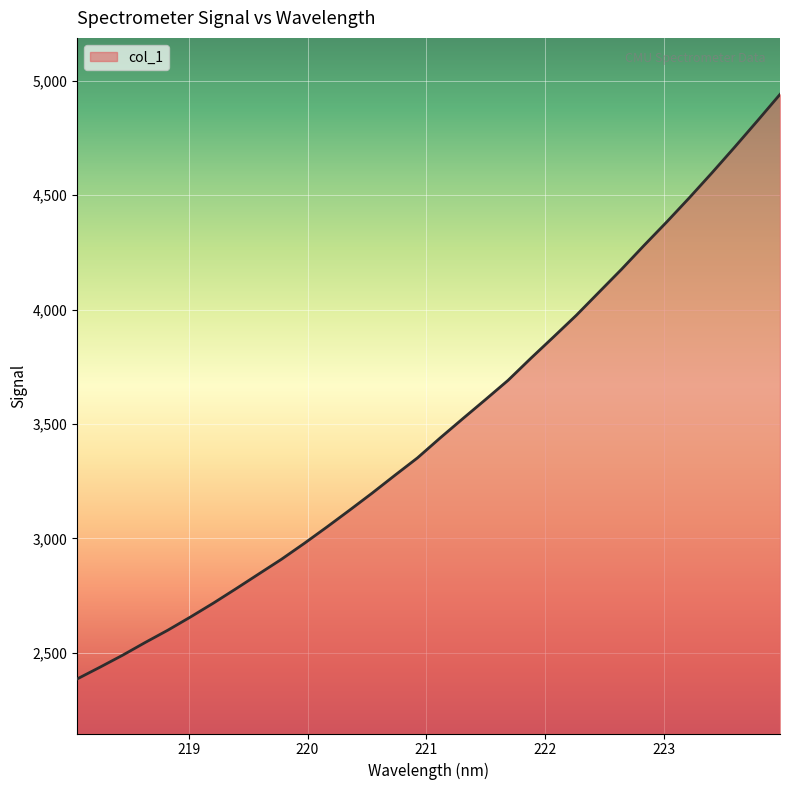

What is the maximum value shown in the chart?

4941.0